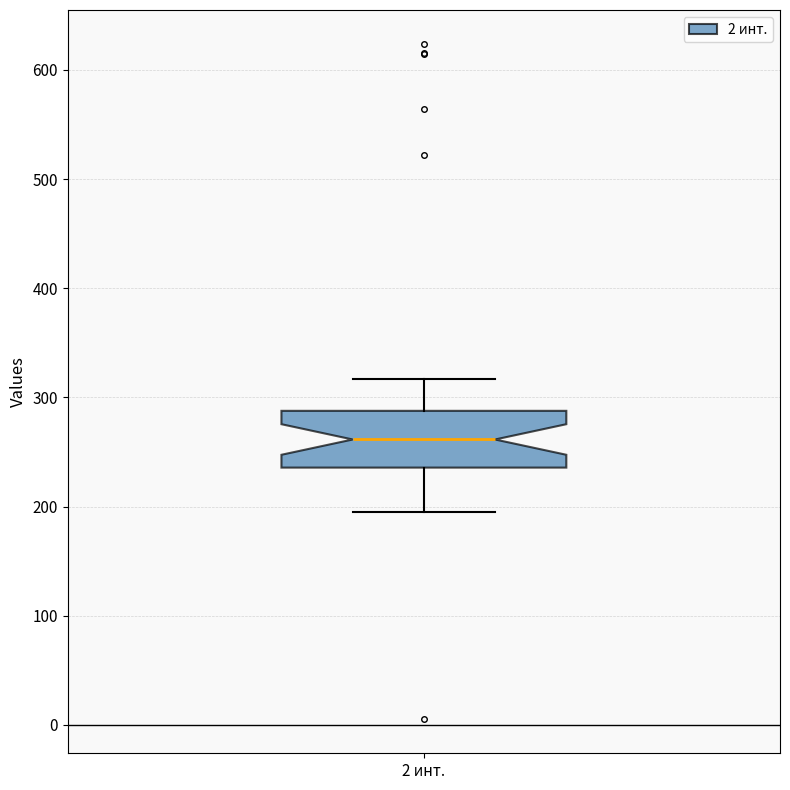

Where does the lower whisker of the box for 2 инт. end on the y-axis? The values are not printed on the chart, so give them approximately, as read against the axis.

200